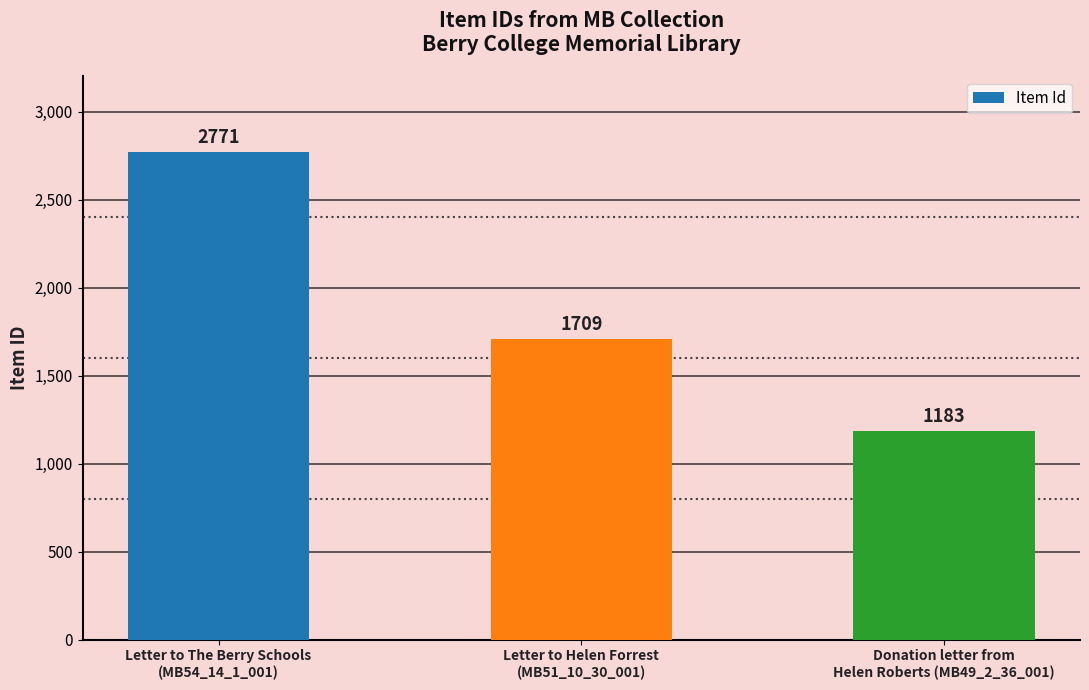

Rank the categories by value from highest to lowest.

Letter to The Berry Schools
(MB54_14_1_001), Letter to Helen Forrest
(MB51_10_30_001), Donation letter from
Helen Roberts (MB49_2_36_001)